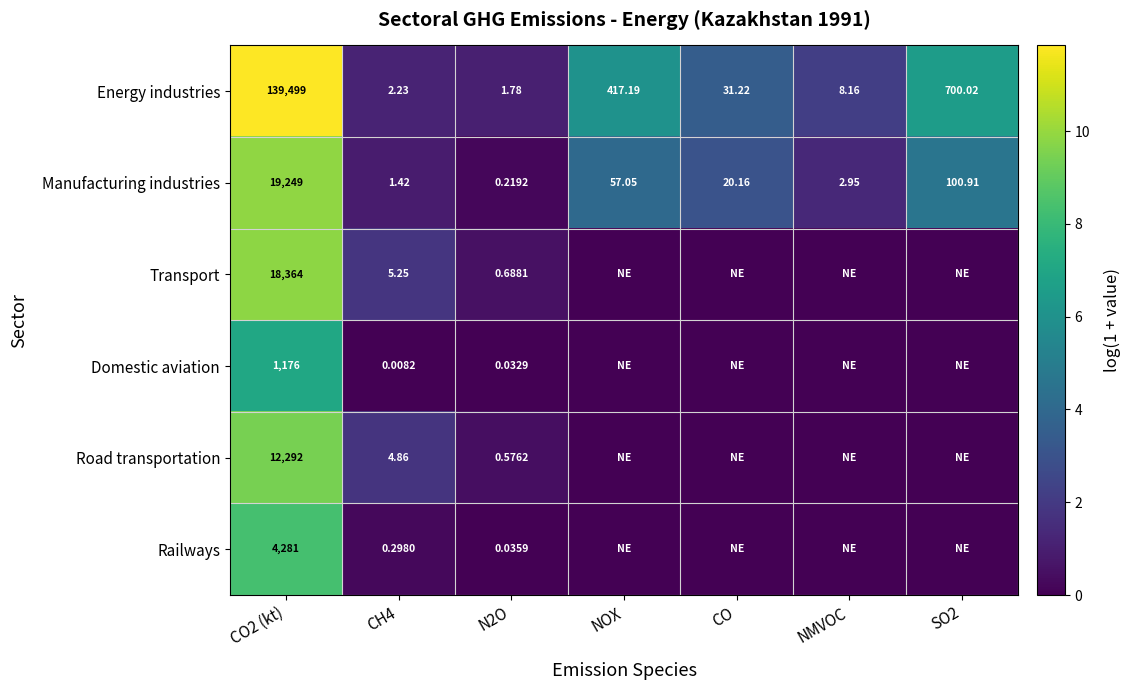

True or false: Transport has a value of 14.4 at CO2 (kt).

False